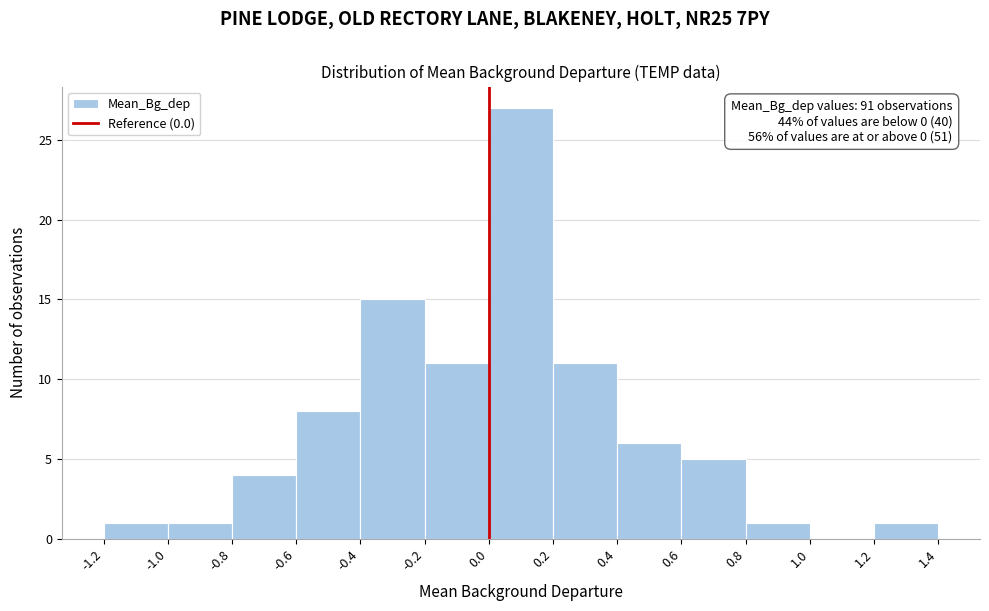

Which range on the x-axis has the tallest bar?

0.0 to 0.2